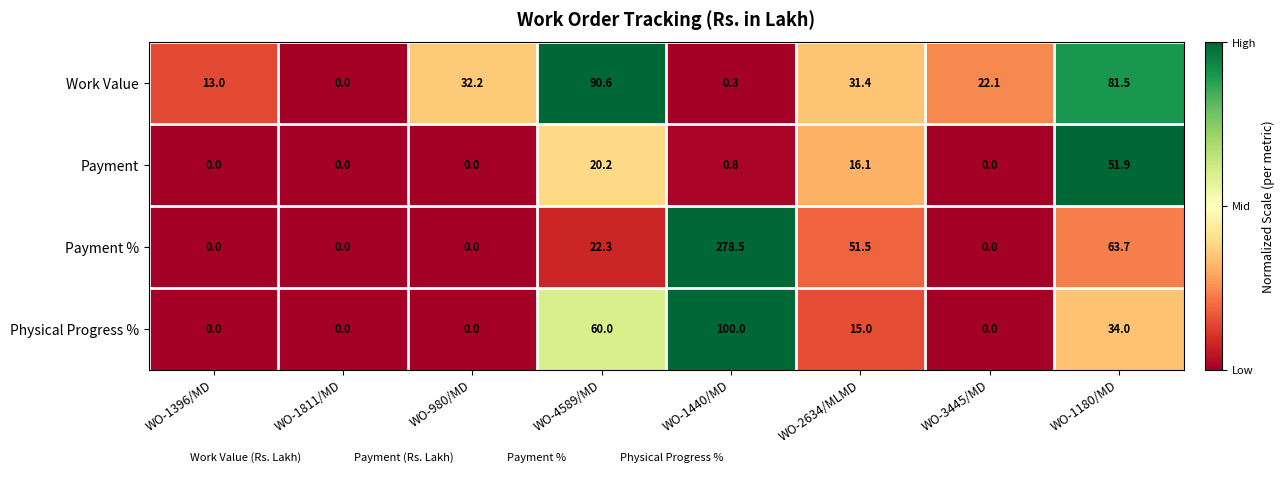

The value of Payment % at WO-1396/MD is 85.4. True or false?

False